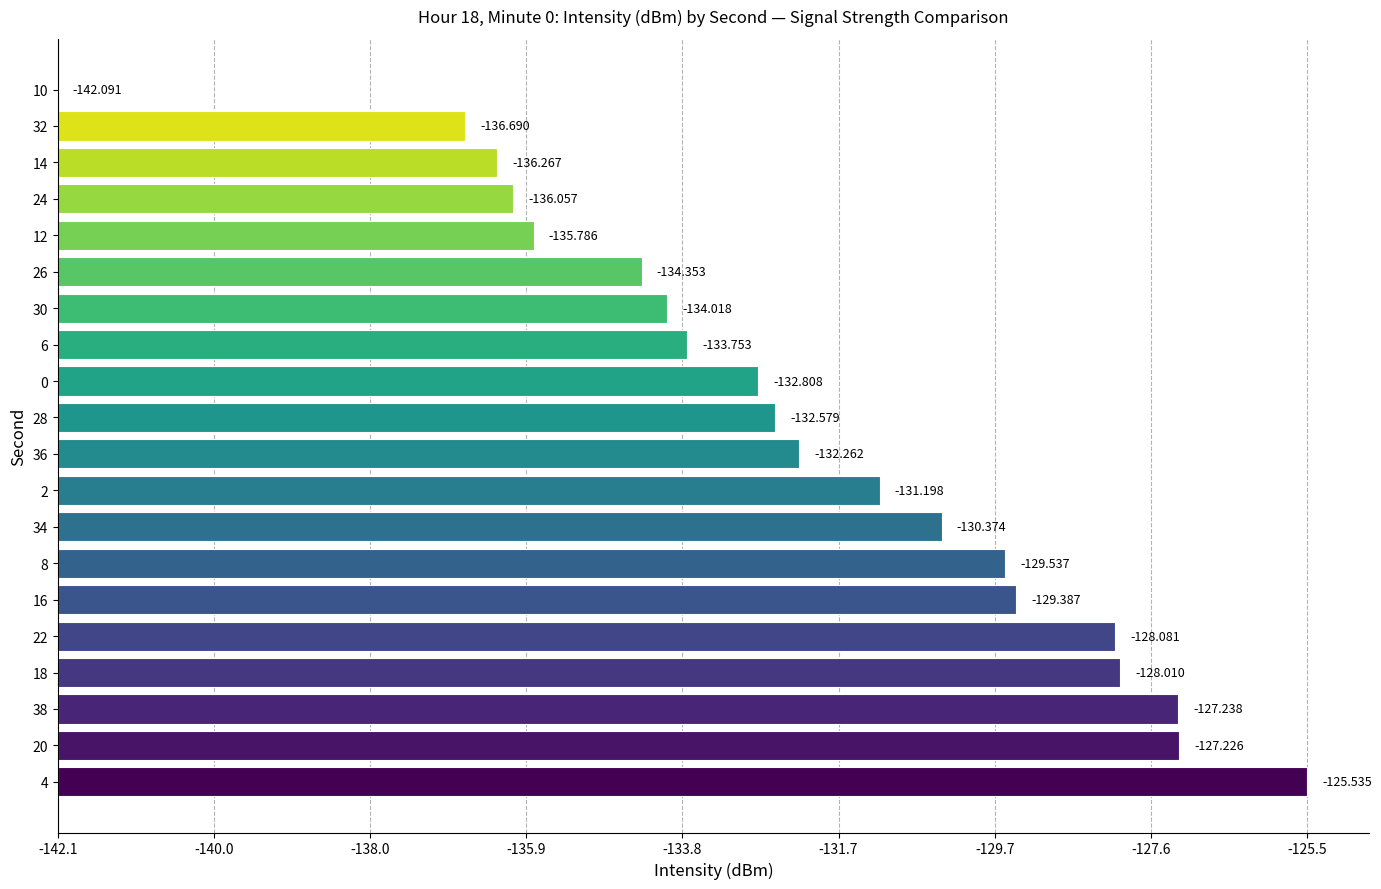

Are the bars horizontal?

Yes